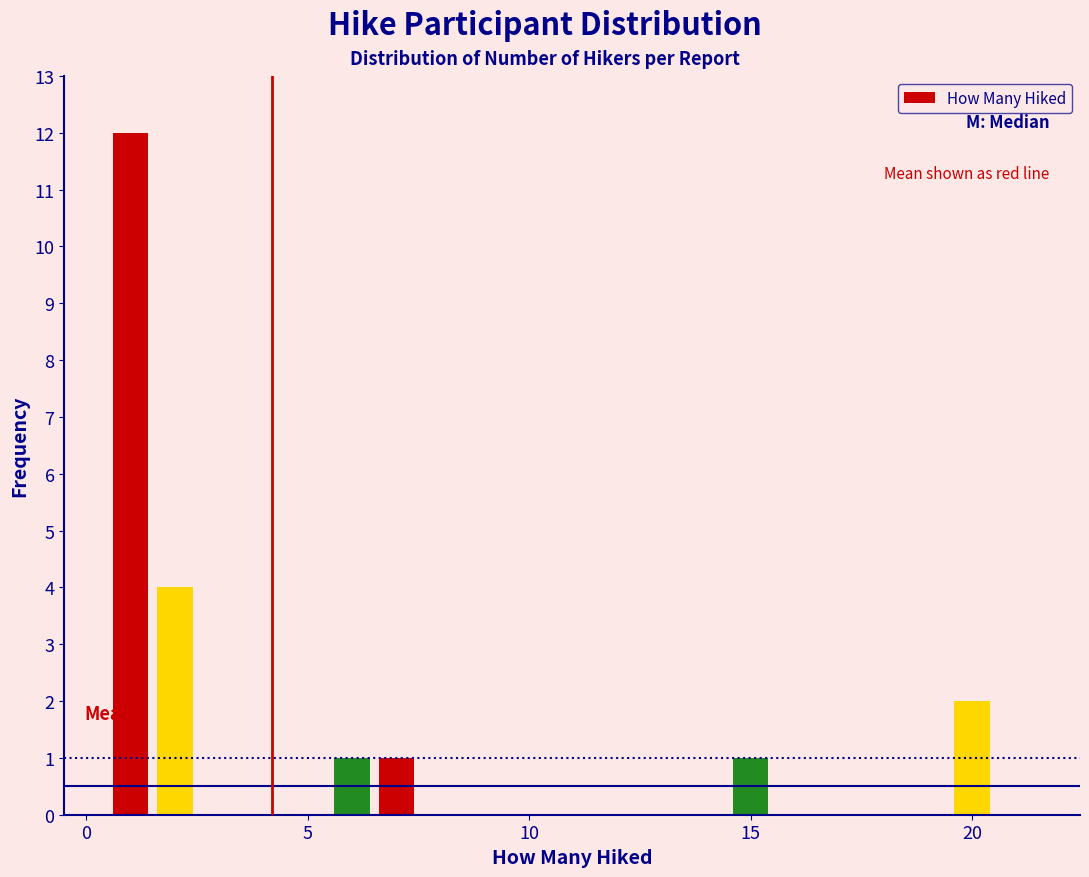

Around what value on the x-axis is the tallest bar? Give the approximate position of its centre, as read against the axis.

1.0